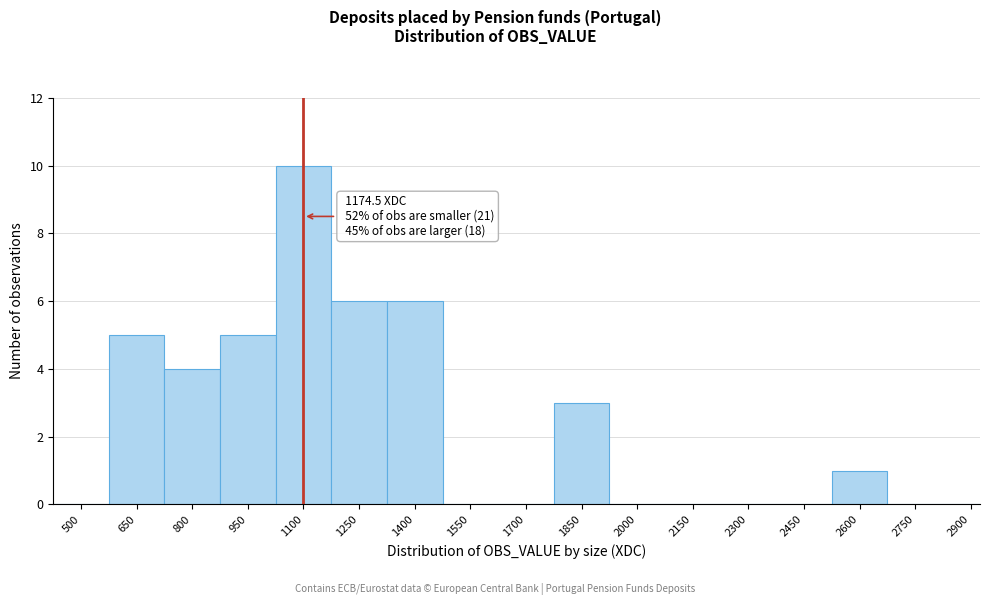

Reading left to right, what are all the values shown in this chart?

500=0	650=5	800=4	950=5	1100=10	1250=6	1400=6	1550=0	1700=0	1850=3	2000=0	2150=0	2300=0	2450=0	2600=1	2750=0	2900=0